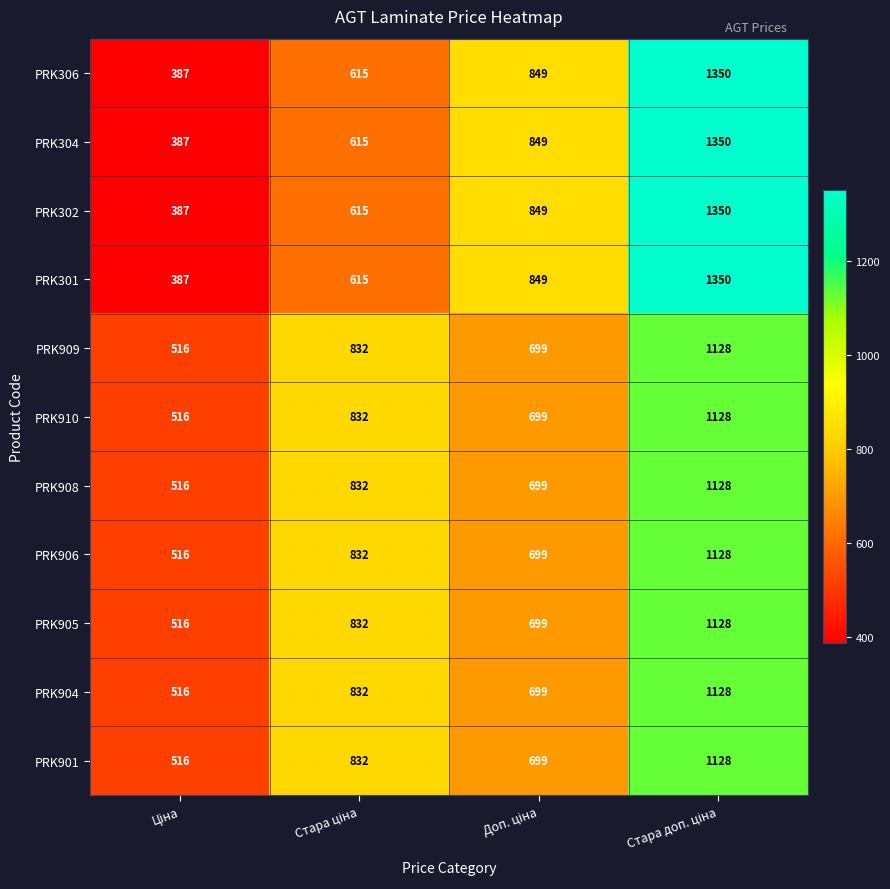

How many values in the PRK301 series are below 849?

2